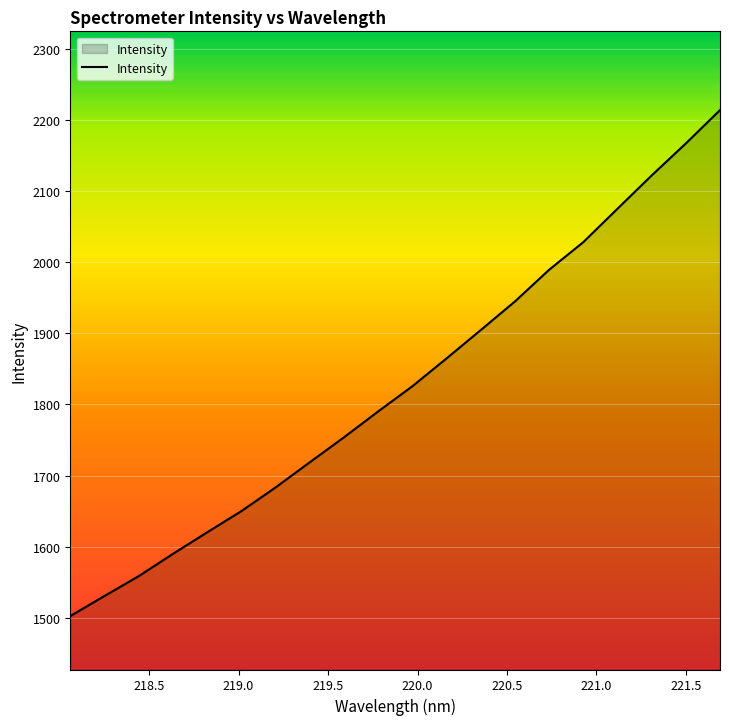

What is the greatest value displayed?

2213.8